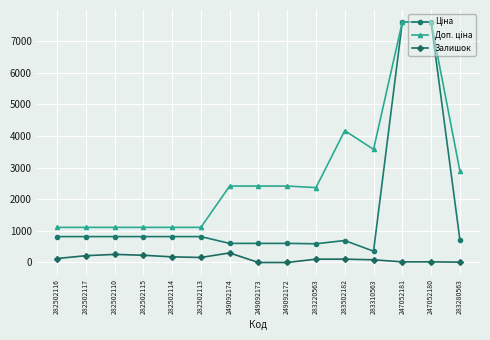

What is the total value across all series at 249092173?

3018.6